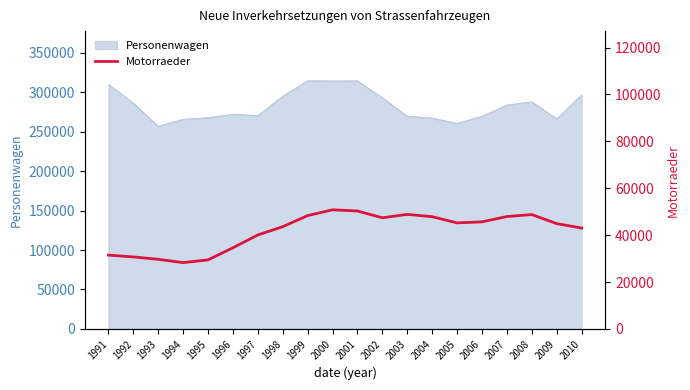

What is the value of the 7th point from the left?

40069